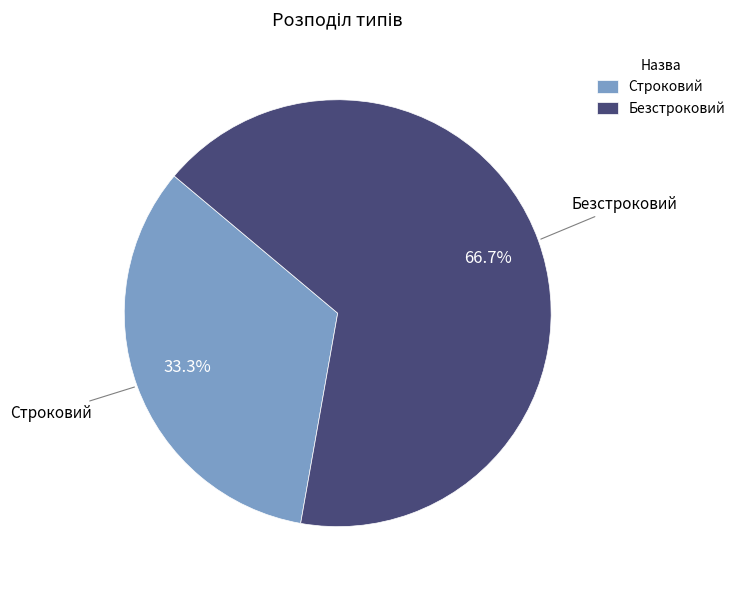

To the nearest percent, what is the average slice percentage?

50%